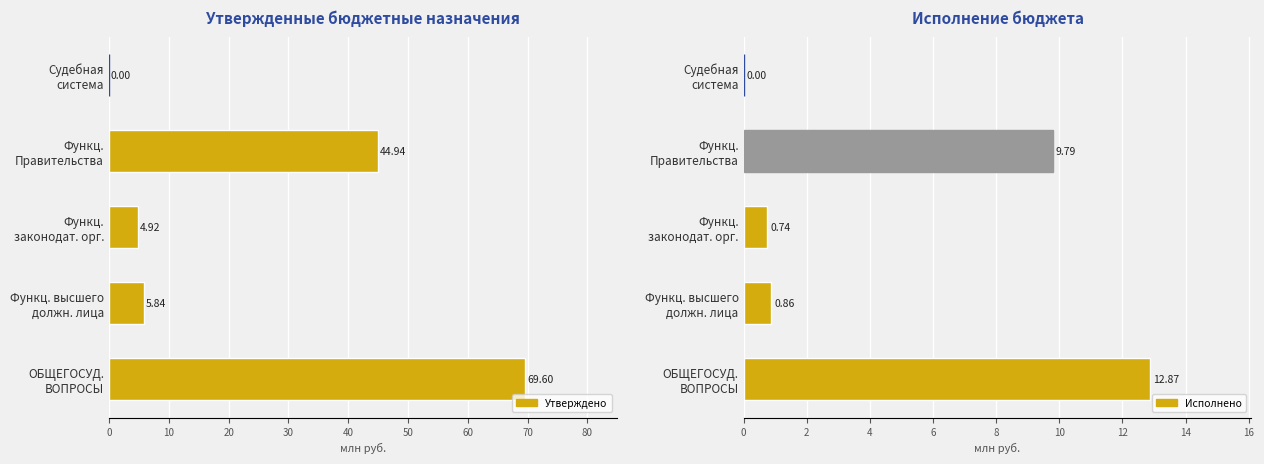

Reading left to right, list all the values displayed in this chart.

Утверждено (консол.): 69.6	5.8	4.9	44.9	0.0
Исполнено: 12.9	0.9	0.7	9.8	0.0